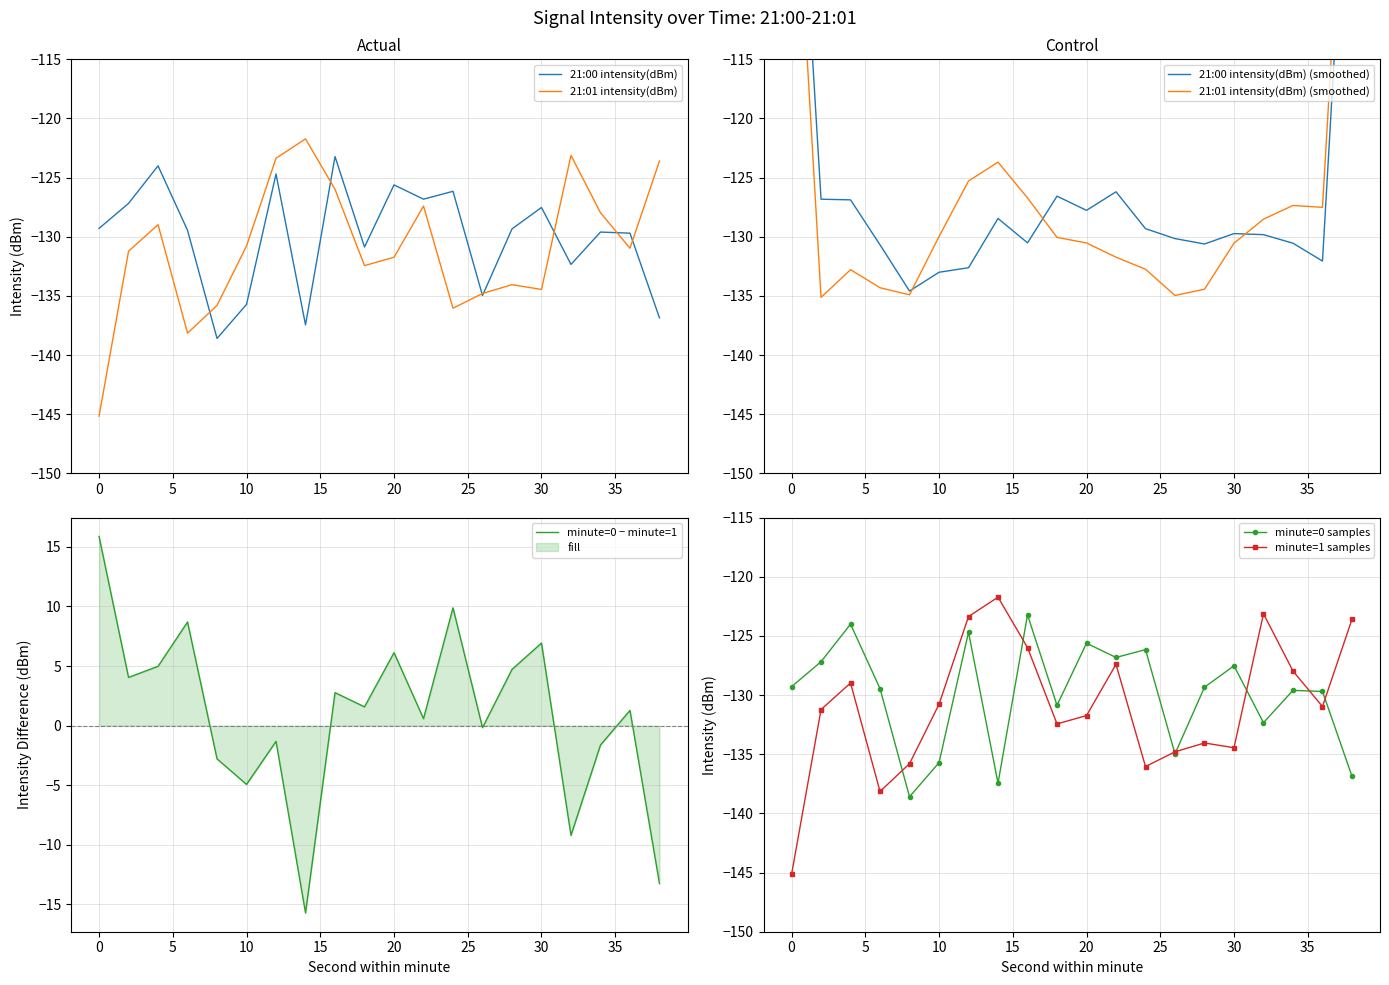

What is the minimum value for minute=0 samples?

-138.6